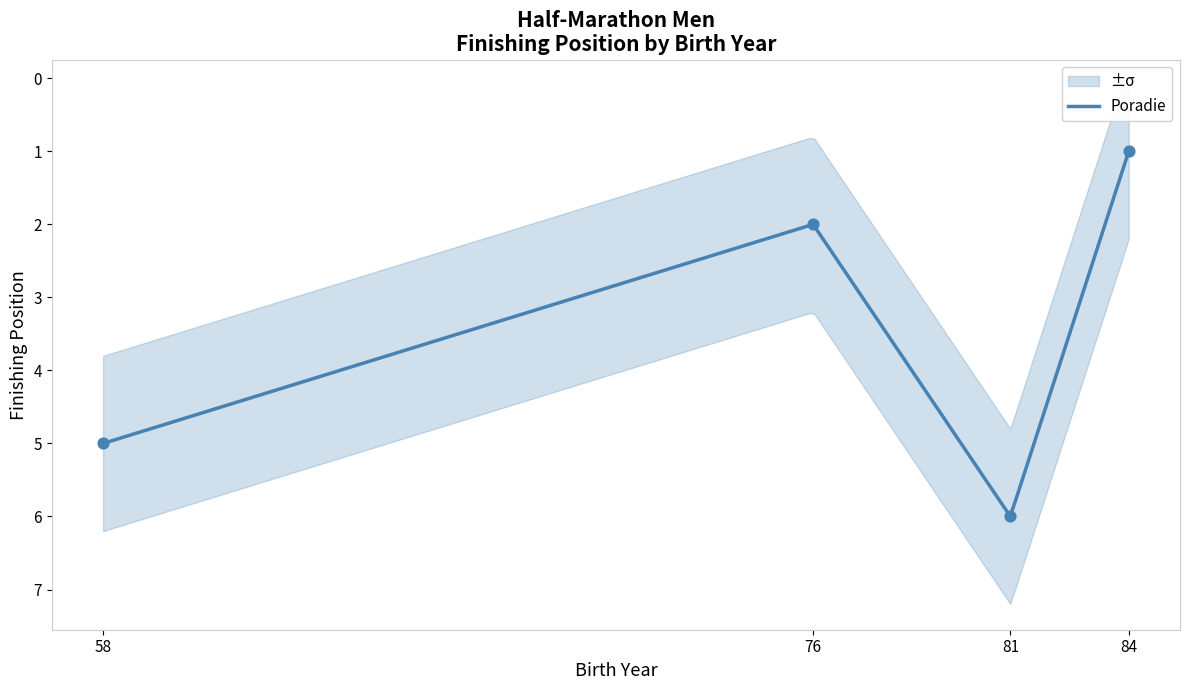

Between 58 and 84, which is larger?

58